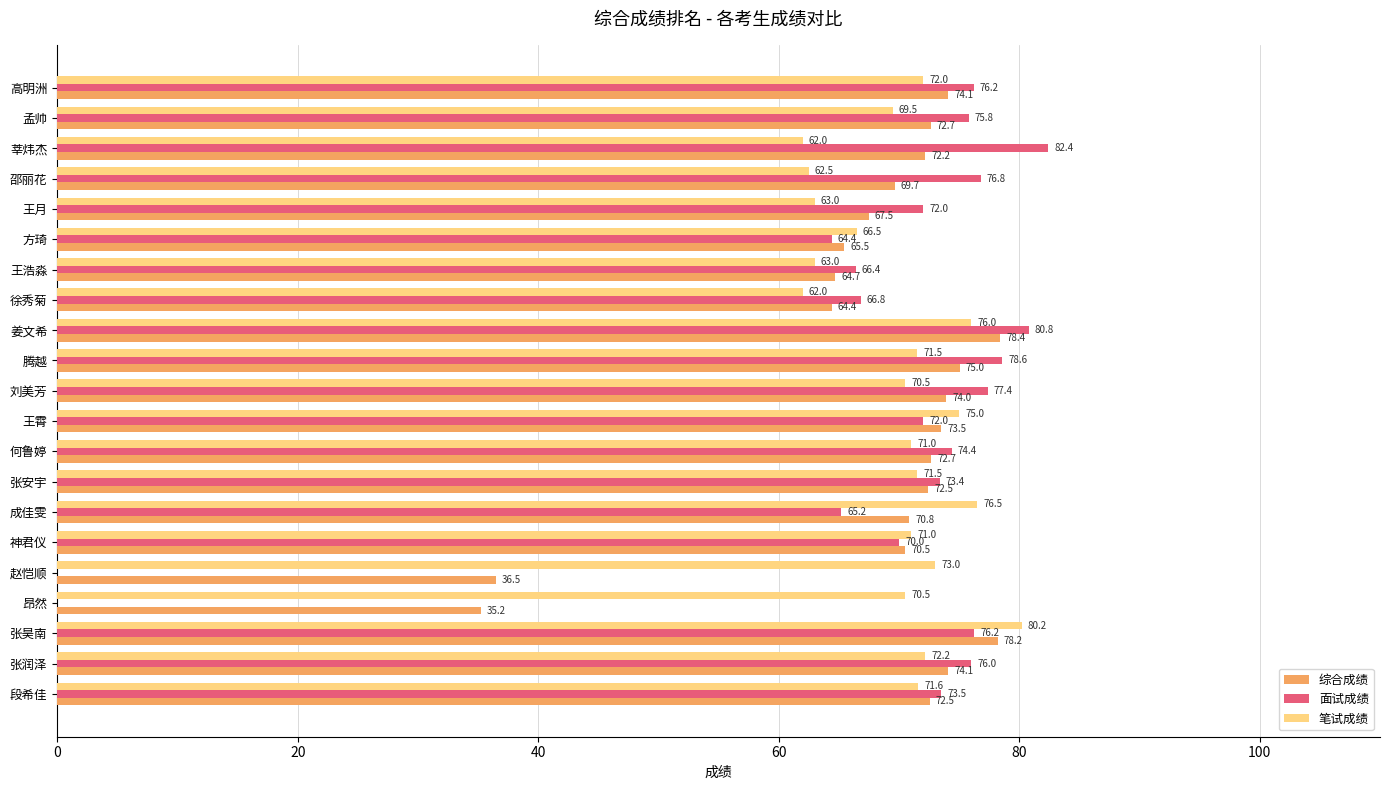

The value of 面试成绩 at 徐秀菊 is 13.9. True or false?

False